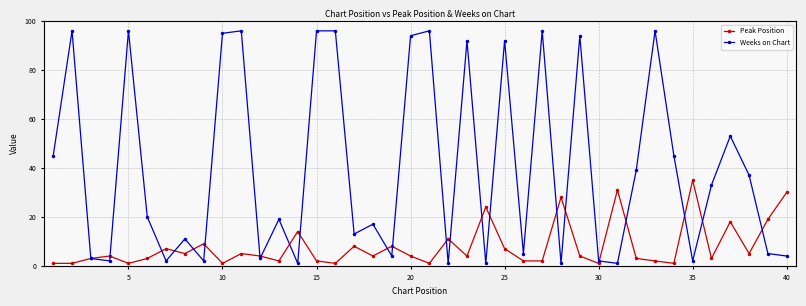

What is the maximum value for Peak Position?

35